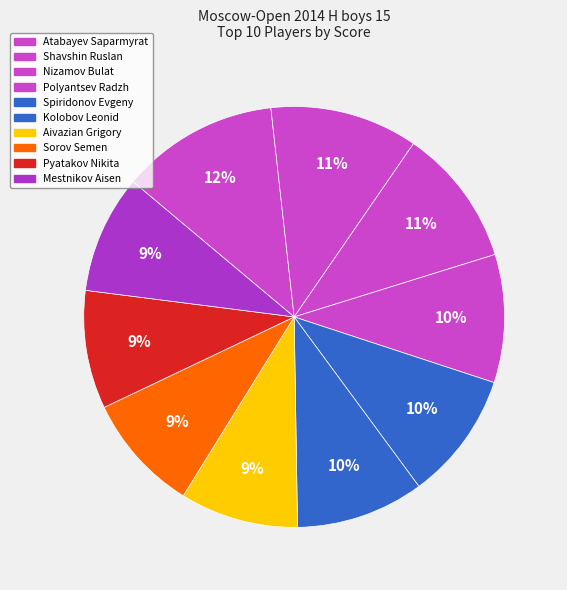

The Polyantsev Radzh slice represents 1% of the pie. True or false?

False